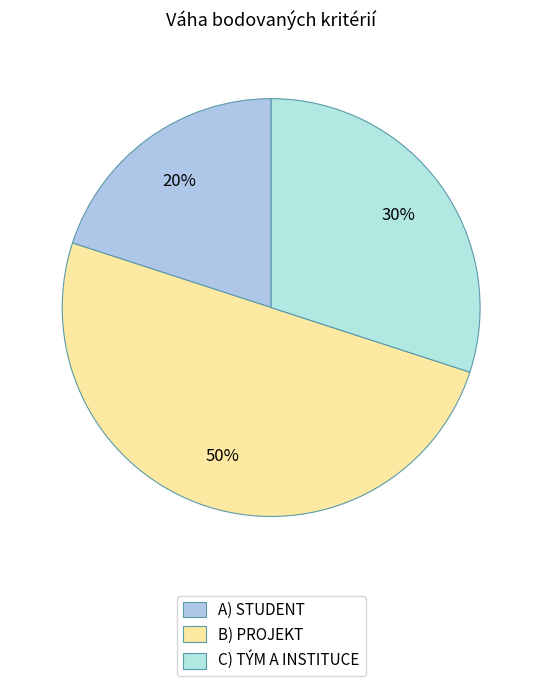

Count the number of slices in the pie.

3